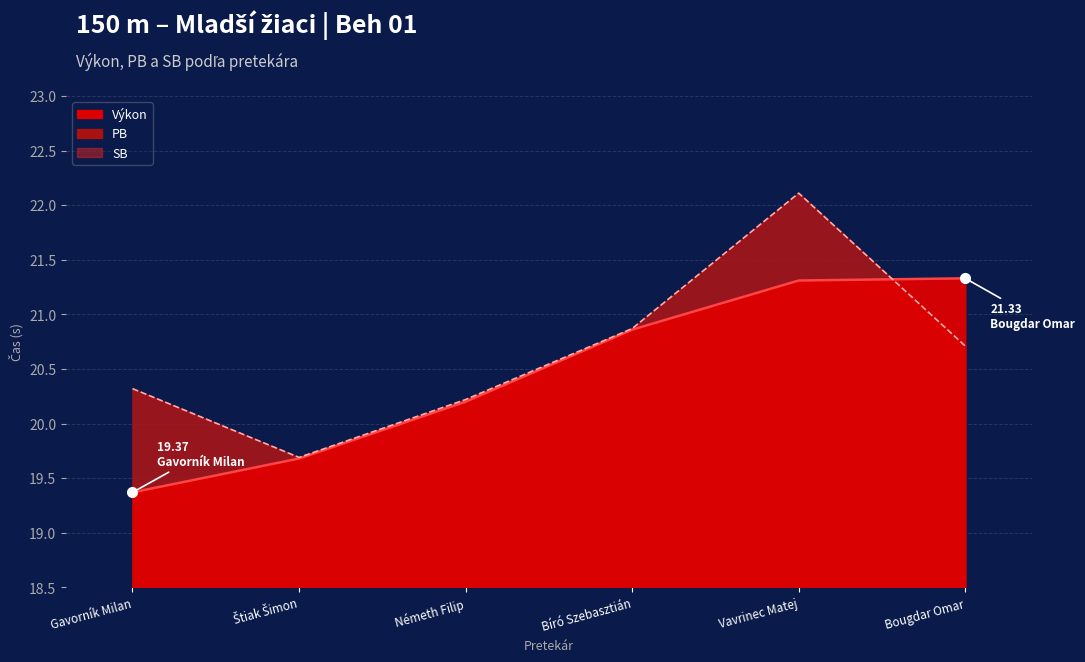

What is the sum of all Výkon values?

122.8